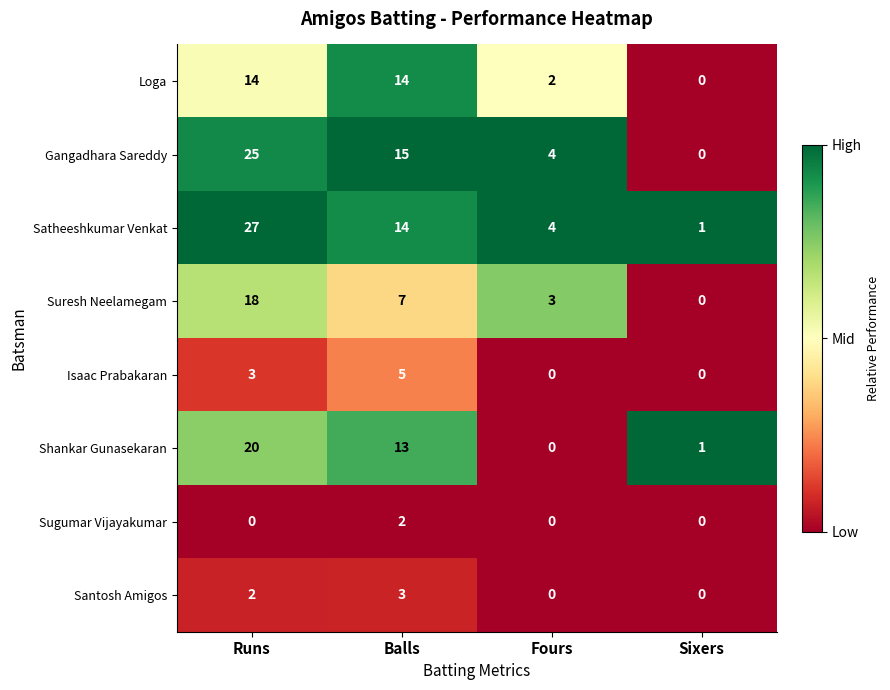

Which category has the lowest value in the Gangadhara Sareddy series?

Sixers